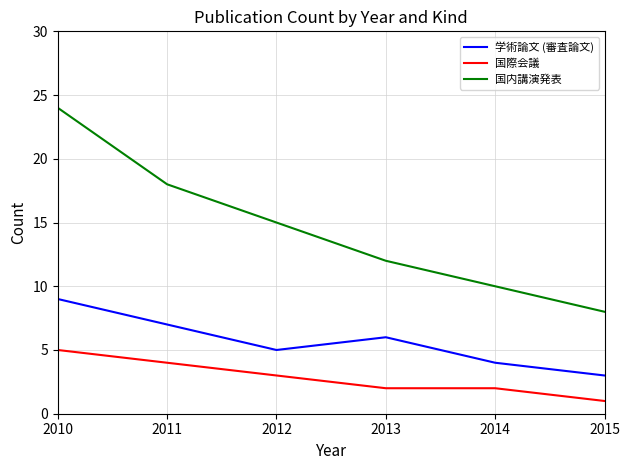

True or false: 国内講演発表 has a value of 16 at 2014.

False